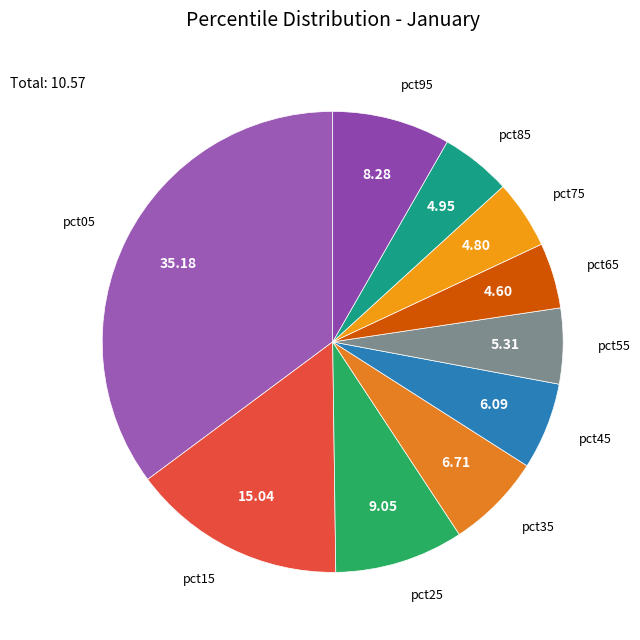

Count the number of slices in the pie.

10